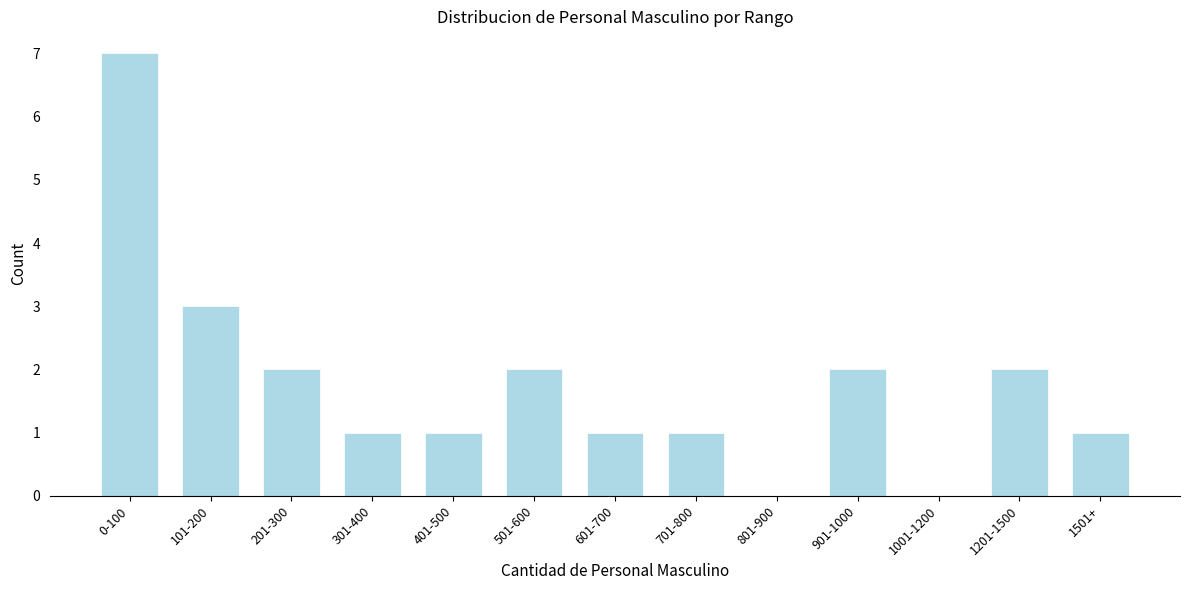

Reading left to right, what are all the values shown in this chart?

0-100=7	101-200=3	201-300=2	301-400=1	401-500=1	501-600=2	601-700=1	701-800=1	801-900=0	901-1000=2	1001-1200=0	1201-1500=2	1501+=1